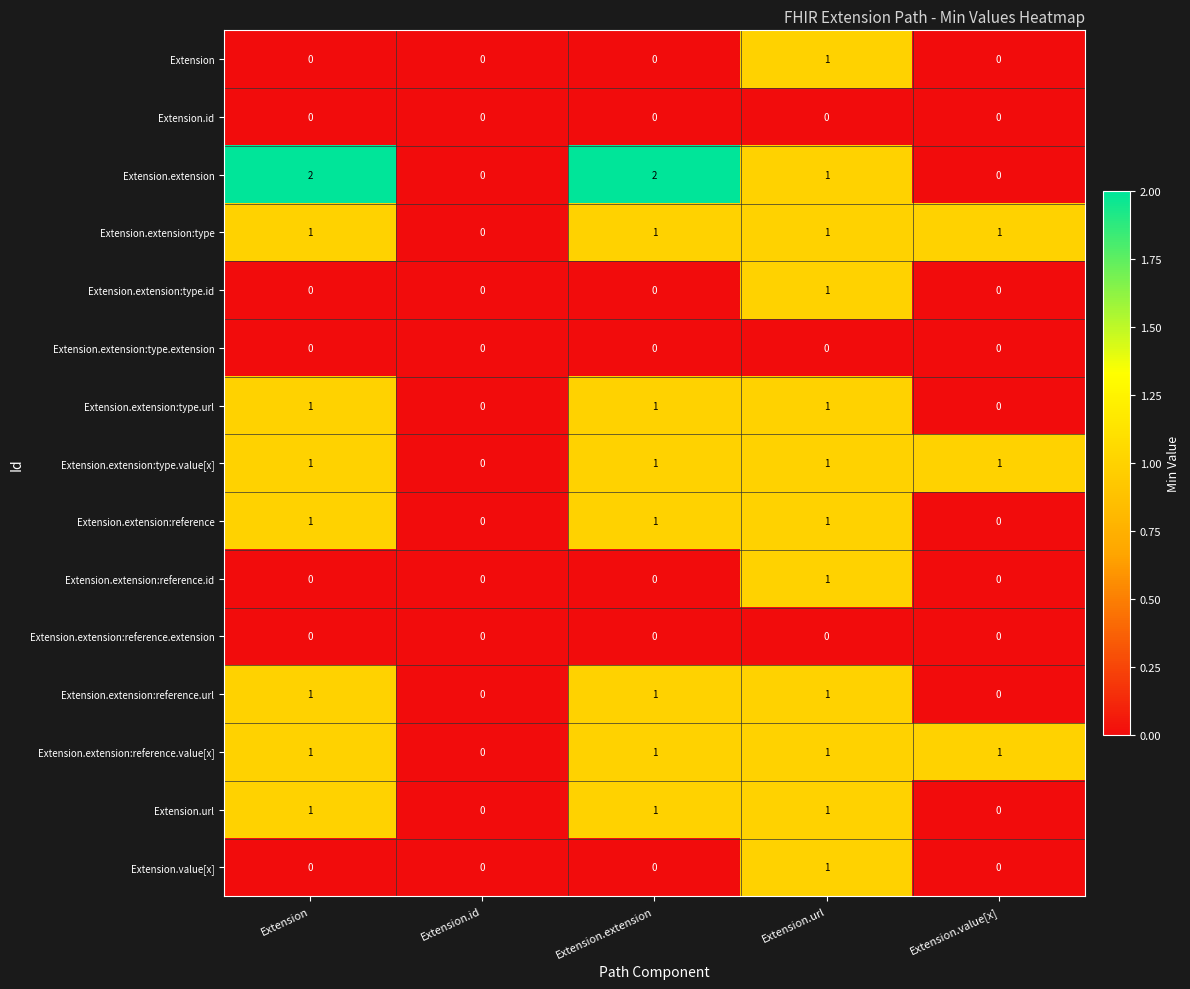

Between Extension.id and Extension.extension, which series saw the biggest shift?

Extension.extension